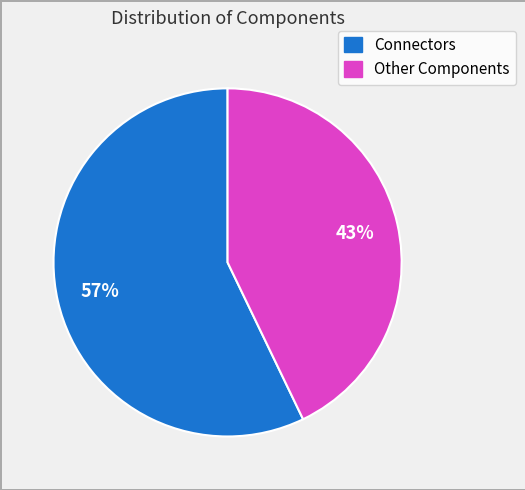

Rank the categories by value from lowest to highest.

Other Components, Connectors